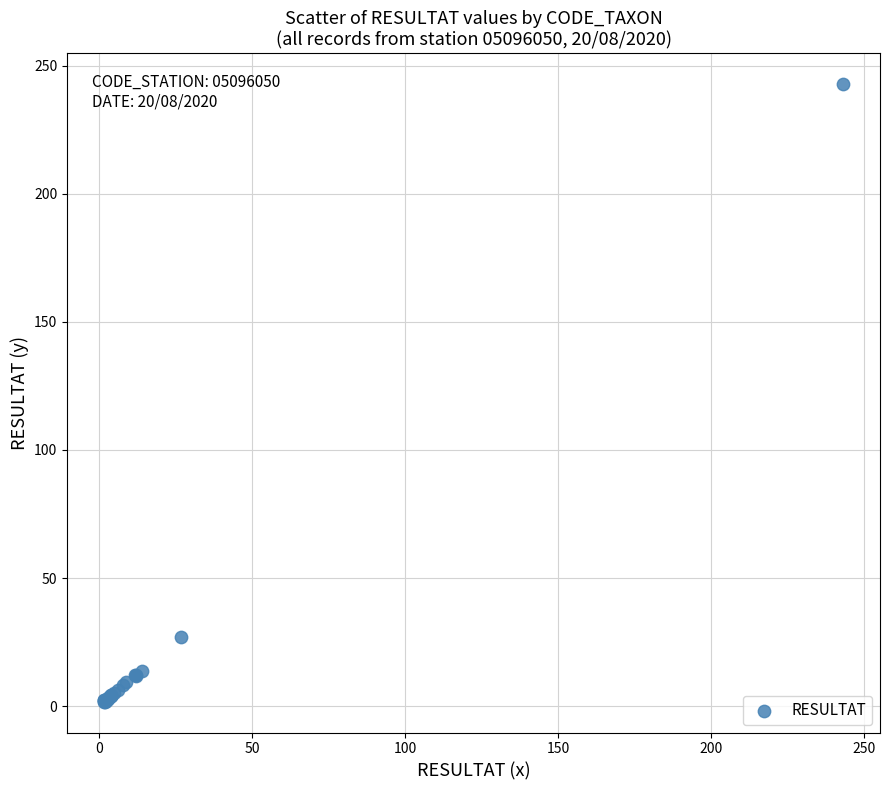

What Y value in the scatter plot is closest to 122?

27.0